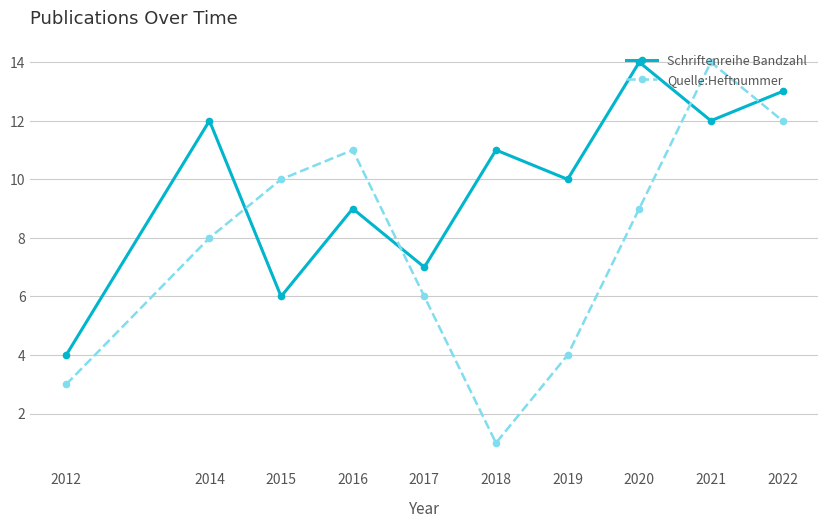

What is the average value of the Quelle:Heftnummer series?

8